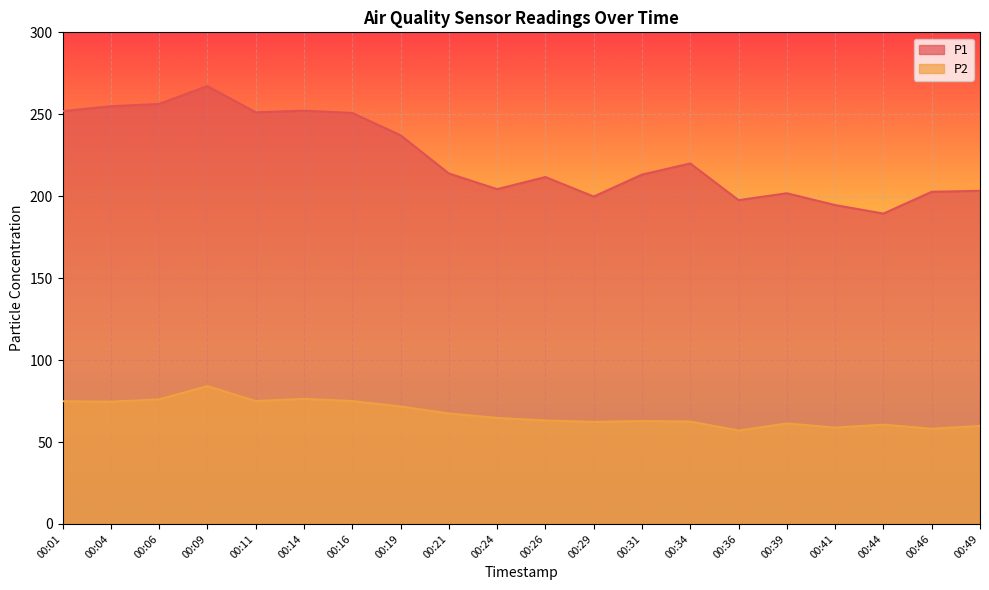

At how many categories does at least one series exceed 129?

20